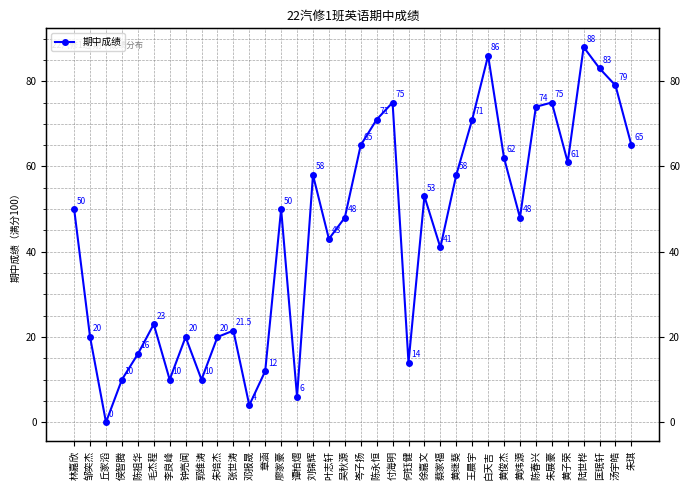

Rank the categories by value from lowest to highest.

丘家滔, 邓报晟, 谭柏熠, 侯智腾, 李良峰, 郭维涛, 章涵, 何钰健, 陈祖华, 邹奕杰, 钟亮闻, 朱培杰, 张世涛, 毛杰程, 蔡家福, 叶志轩, 吴秋源, 黄炜源, 林嘉欣, 廖家豪, 徐嘉文, 刘锦辉, 黄继葵, 黄子荣, 黄俊杰, 岑子扬, 朱琪, 陈永恒, 王晨宇, 陈春兴, 付海明, 朱展豪, 汤宇皓, 匡珉轩, 白天吉, 陆世桦